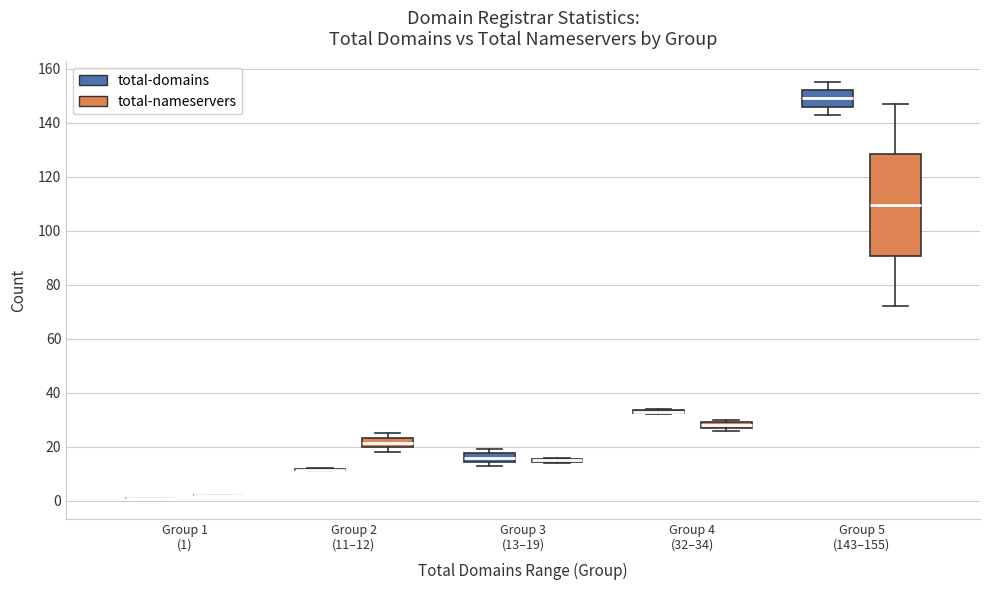

Where does the median line of the box for Group 3 (13–19) (total-domains) sit on the y-axis? The values are not printed on the chart, so give them approximately, as read against the axis.

16